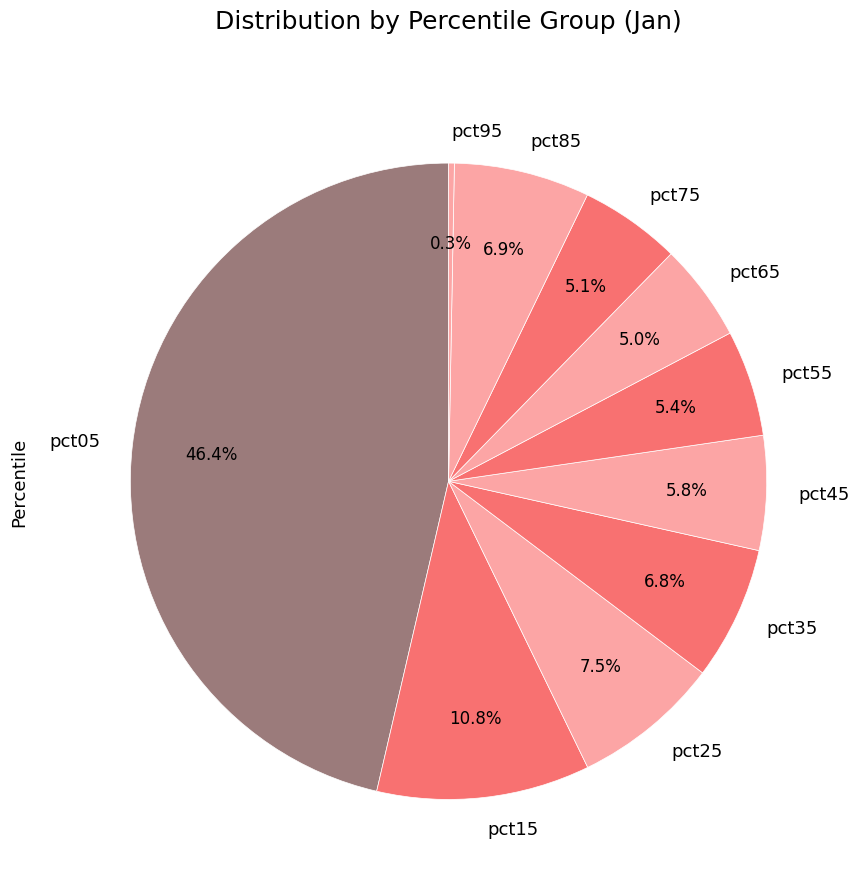

Is there any slice that represents more than half of the pie?

No